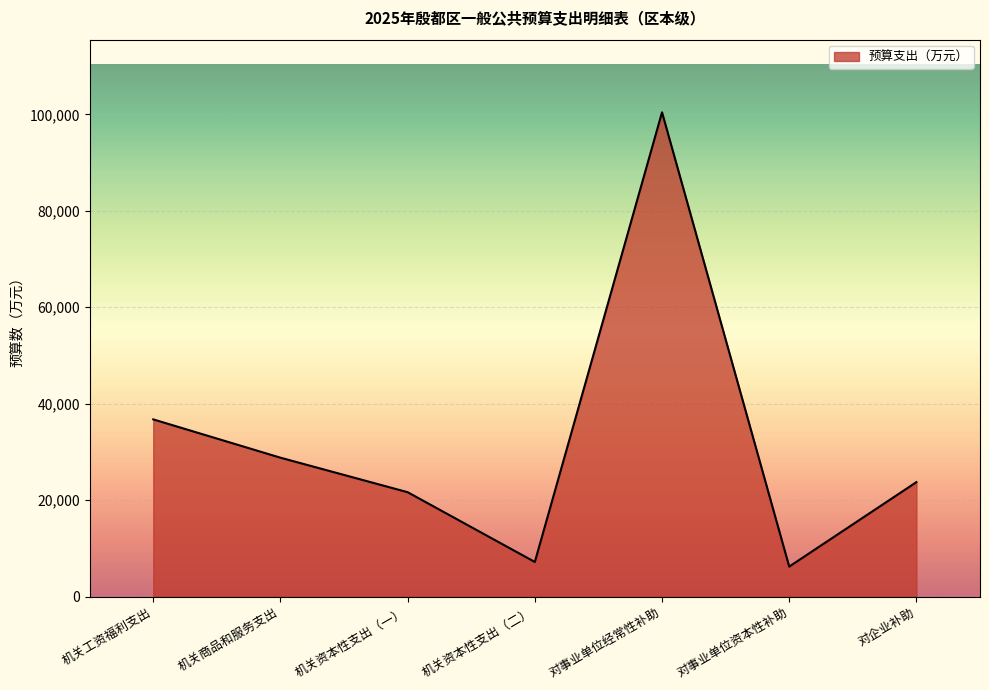

What is the smallest value displayed?

6206